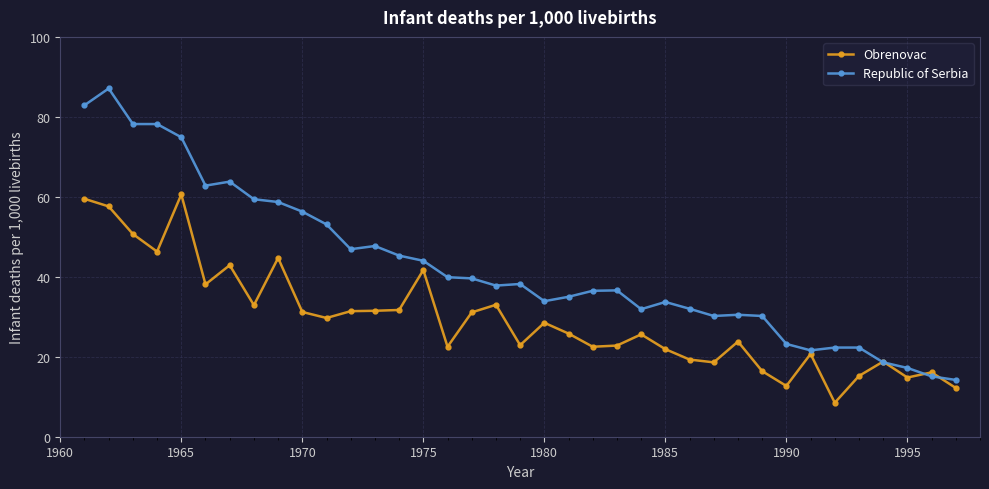

What is the minimum value shown in the chart?

8.5